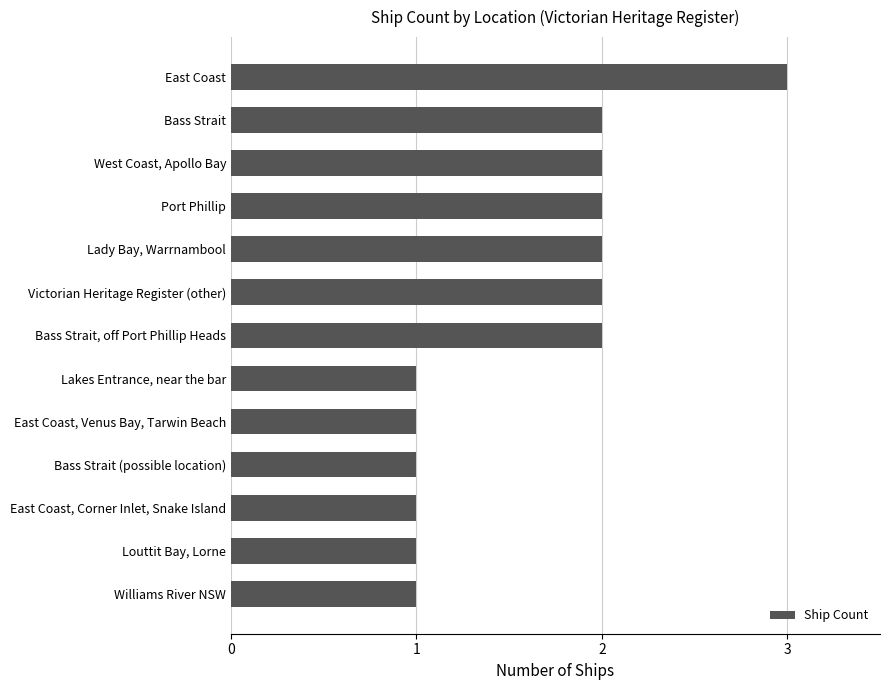

How many categories are shown in the chart?

13